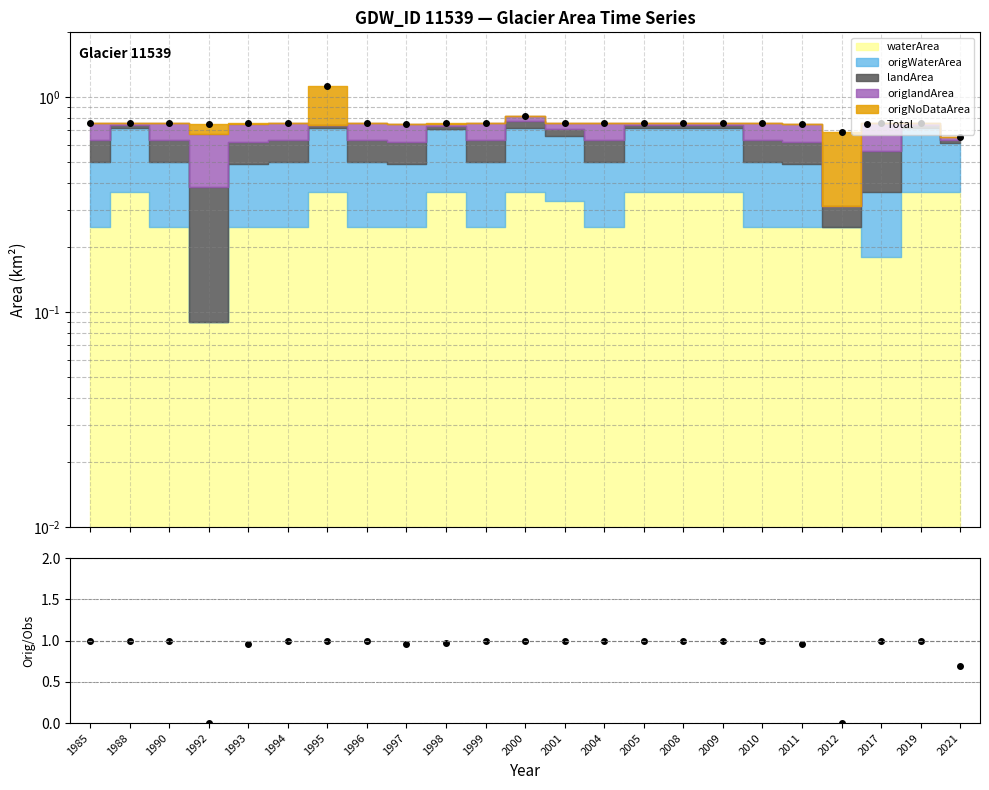

Which series changed the most between 1985 and 1988?

Total